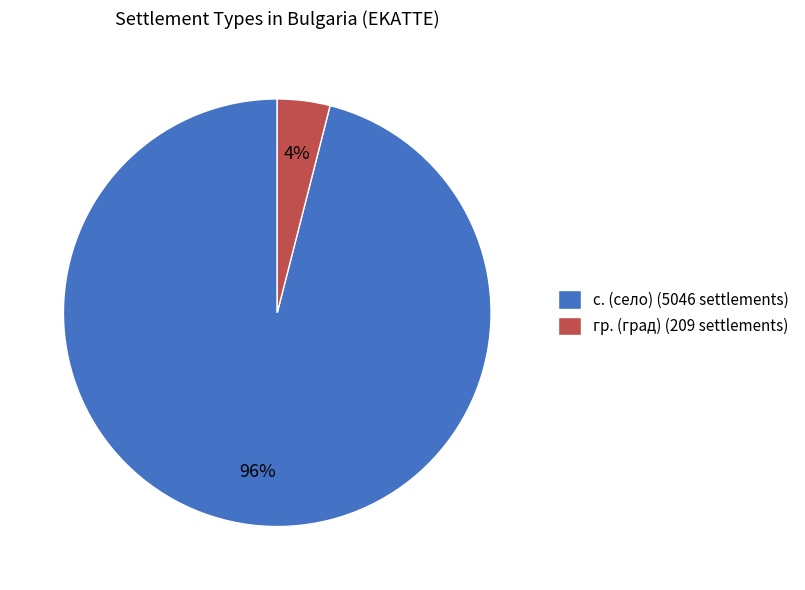

Count the number of slices in the pie.

2